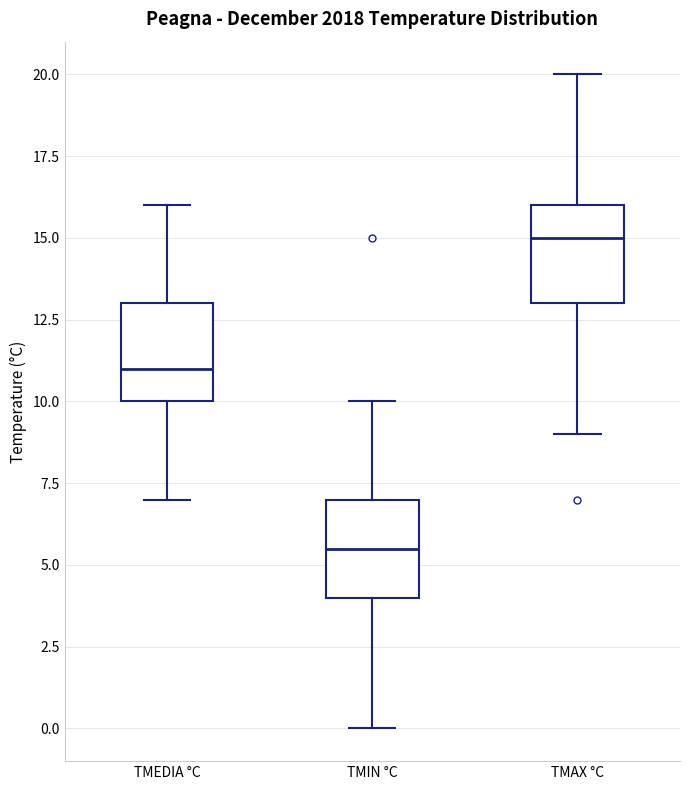

Which box's median line is the lowest?

TMIN °C